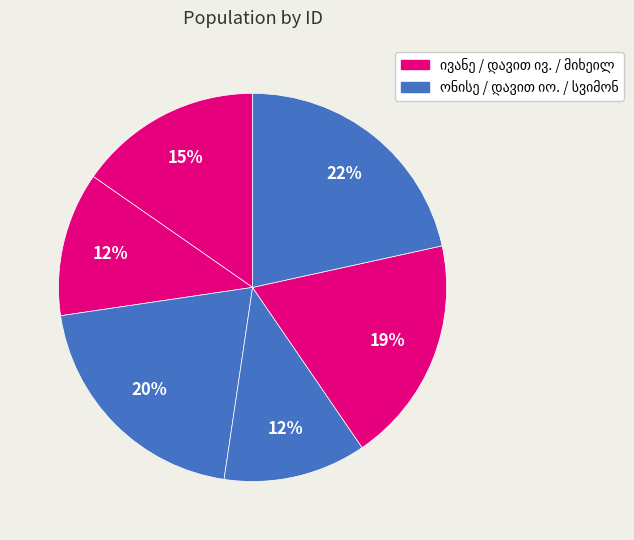

Is it true that ივანე დიმიტრის ძე პაატაშვილი is 21% of the pie?

False